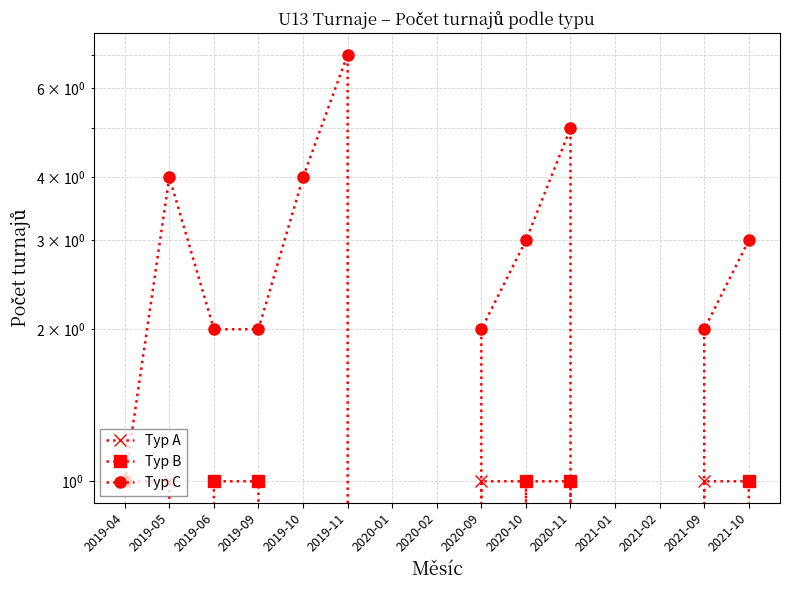

What is the label of the 10th point from the left?

2020-10